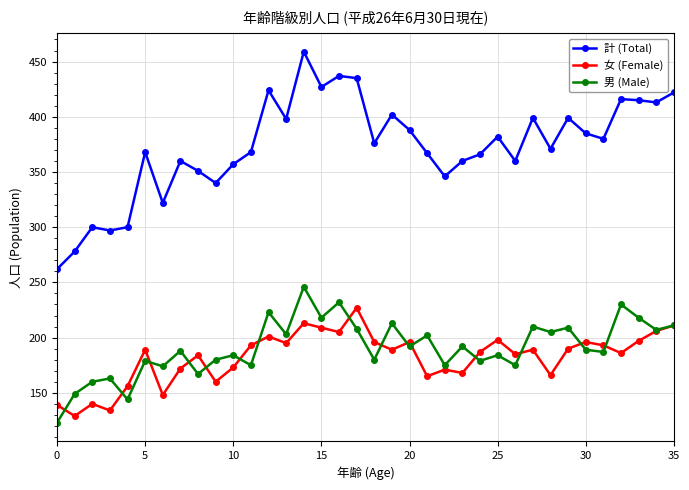

How many series are shown in this chart?

3